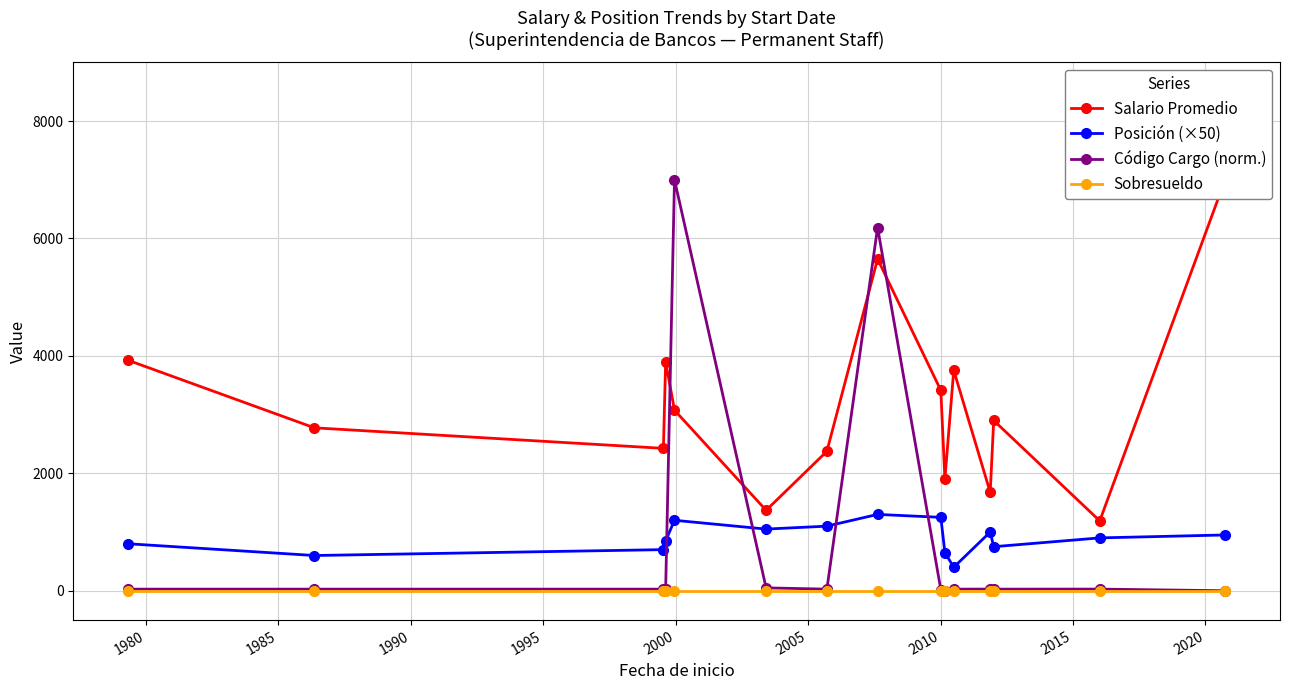

True or false: Sobresueldo has more than 0 interior local peaks.

False